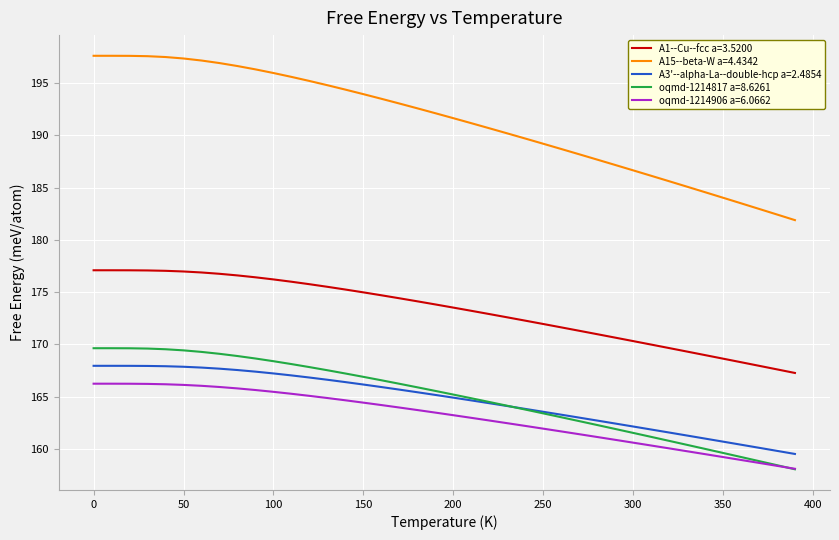

Which series ends up on top after the final intersection of oqmd-1214817 a=8.6261 and A3'--alpha-La--double-hcp a=2.4854?

A3'--alpha-La--double-hcp a=2.4854